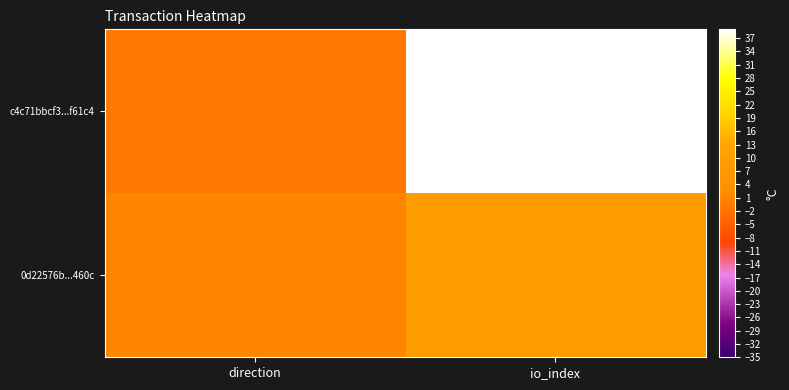

At io_index, list the series in order from smallest to largest.

0d22576b...460c, c4c71bbcf3...f61c4